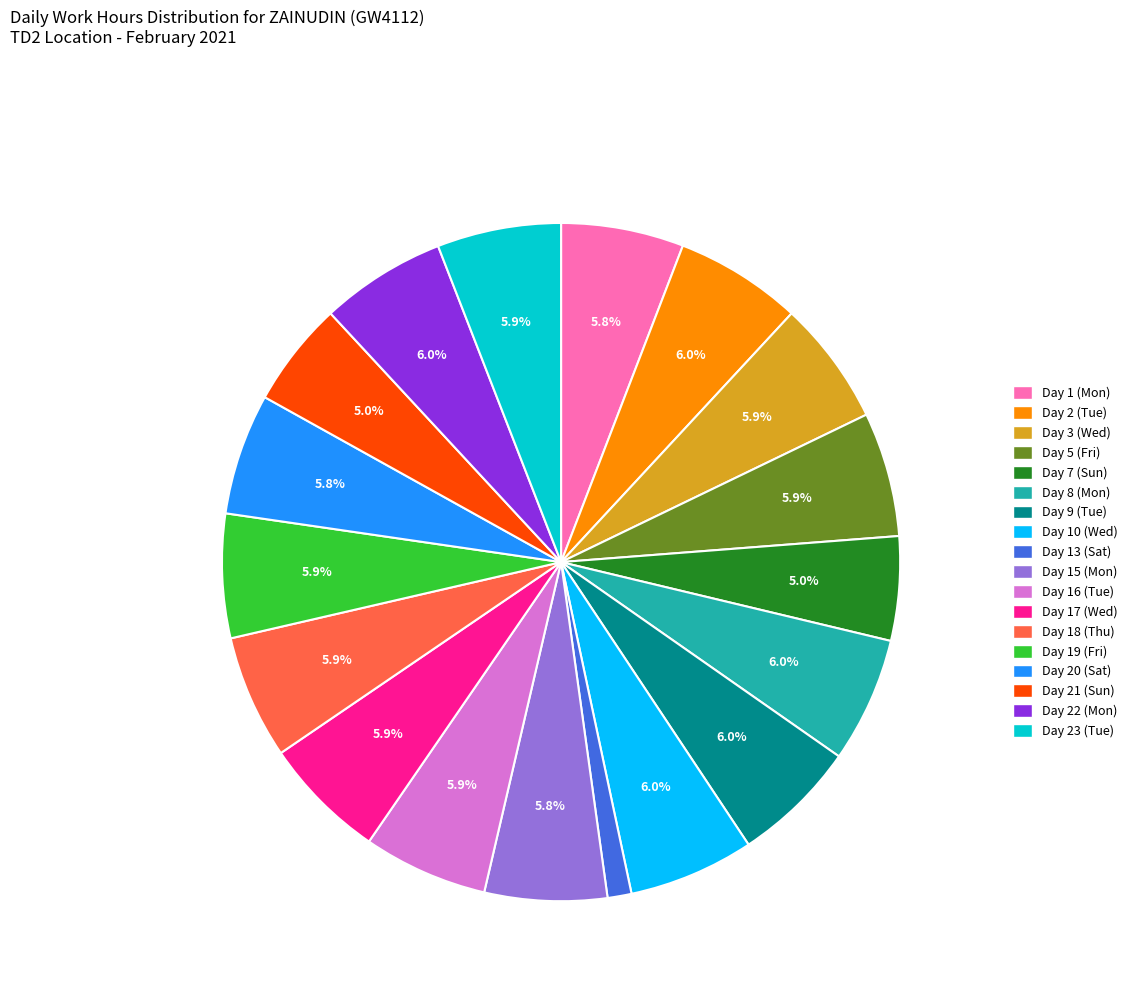

The Day 10 (Wed) slice represents 6% of the pie. True or false?

True